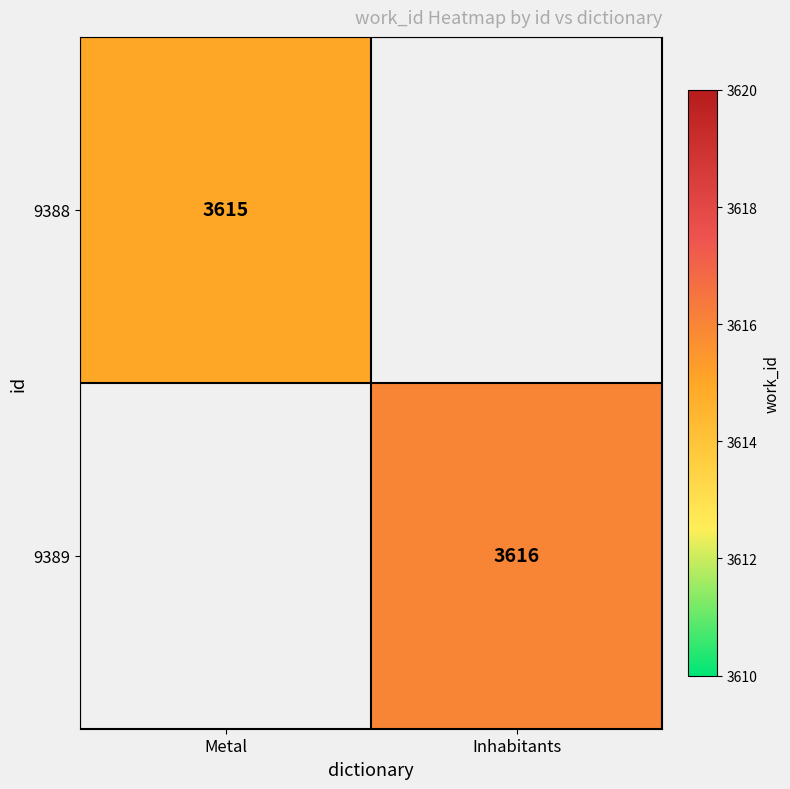

Is it true that 9389 equals 2421 at Inhabitants?

False